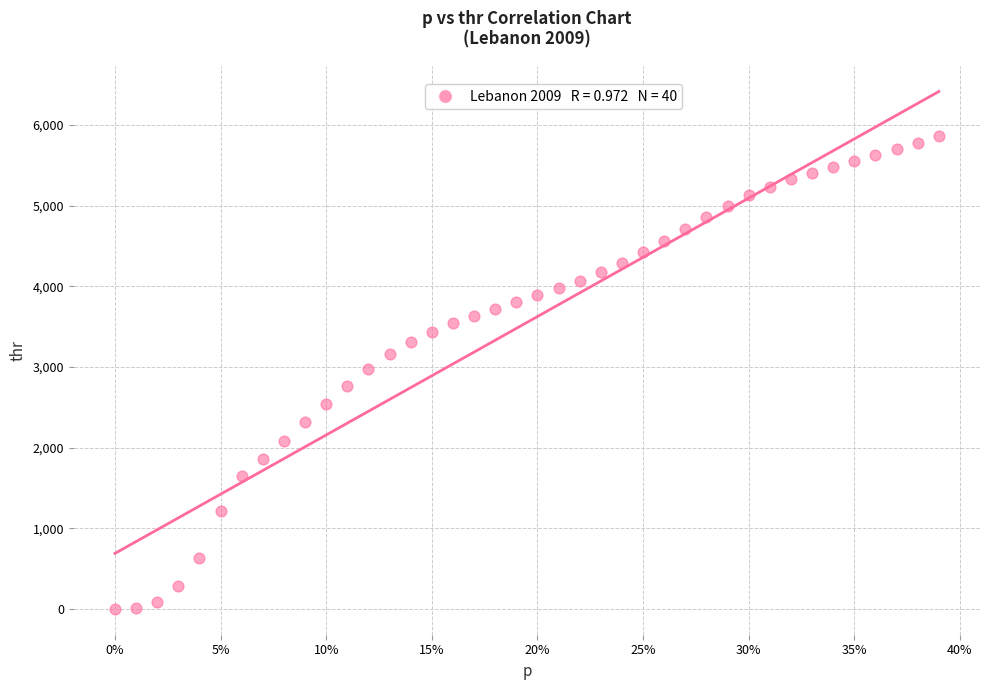

What is the range of Y values (max minus min)?

5864.5